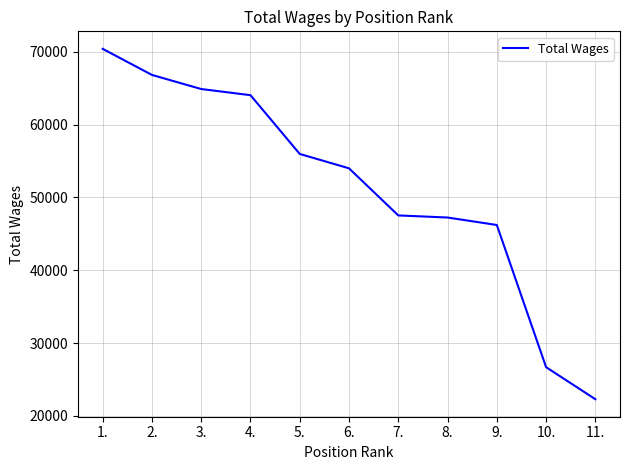

What is the ratio of the value at 4. to the value at 2.?

1.0